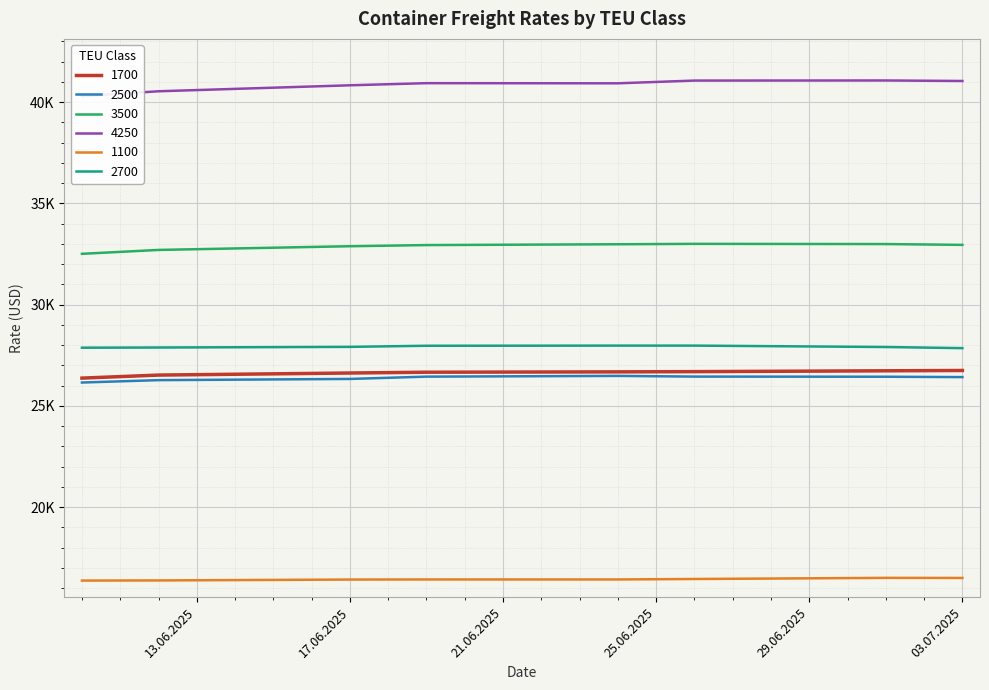

How many data points in 2700 are less than 27918?

4